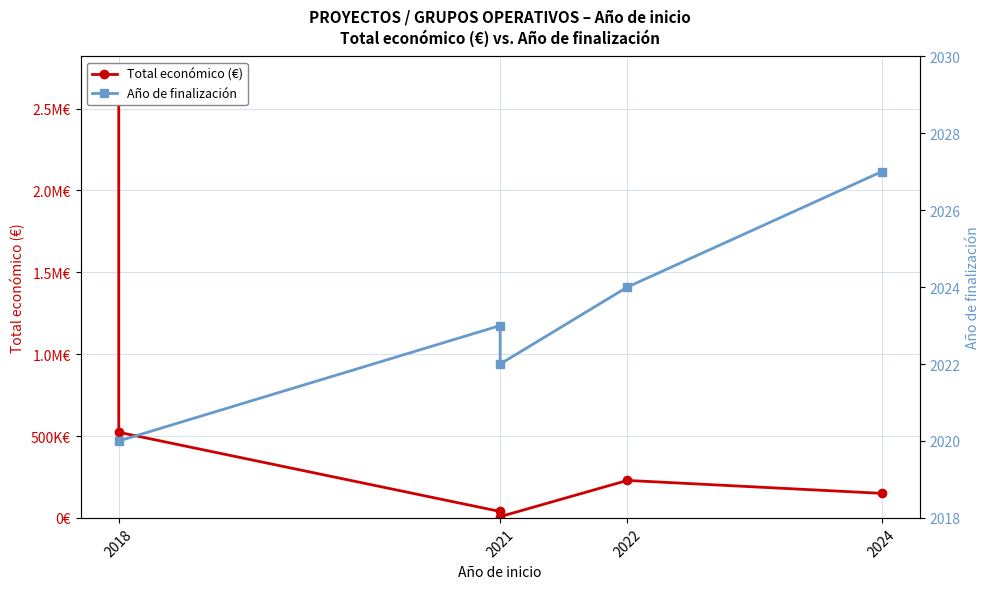

At which category does the chart reach its peak across all series?

2018